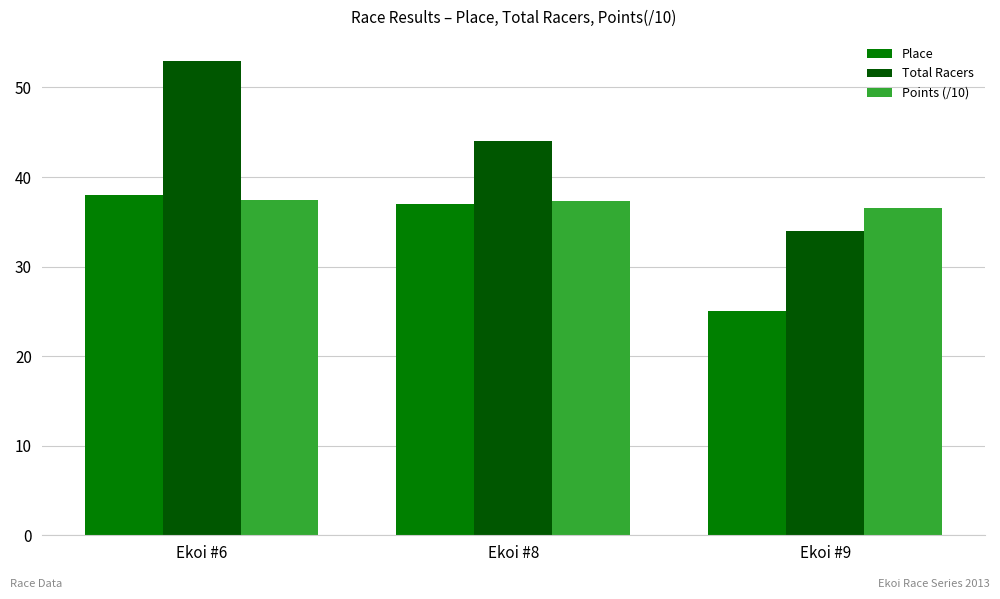

How many bars are there in total?

9